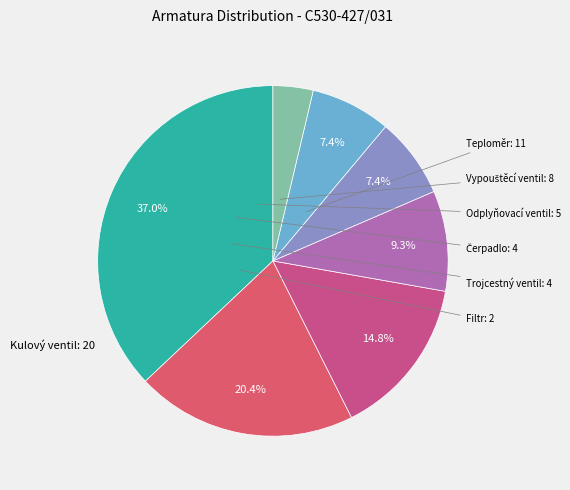

How many slices are in this pie chart?

7